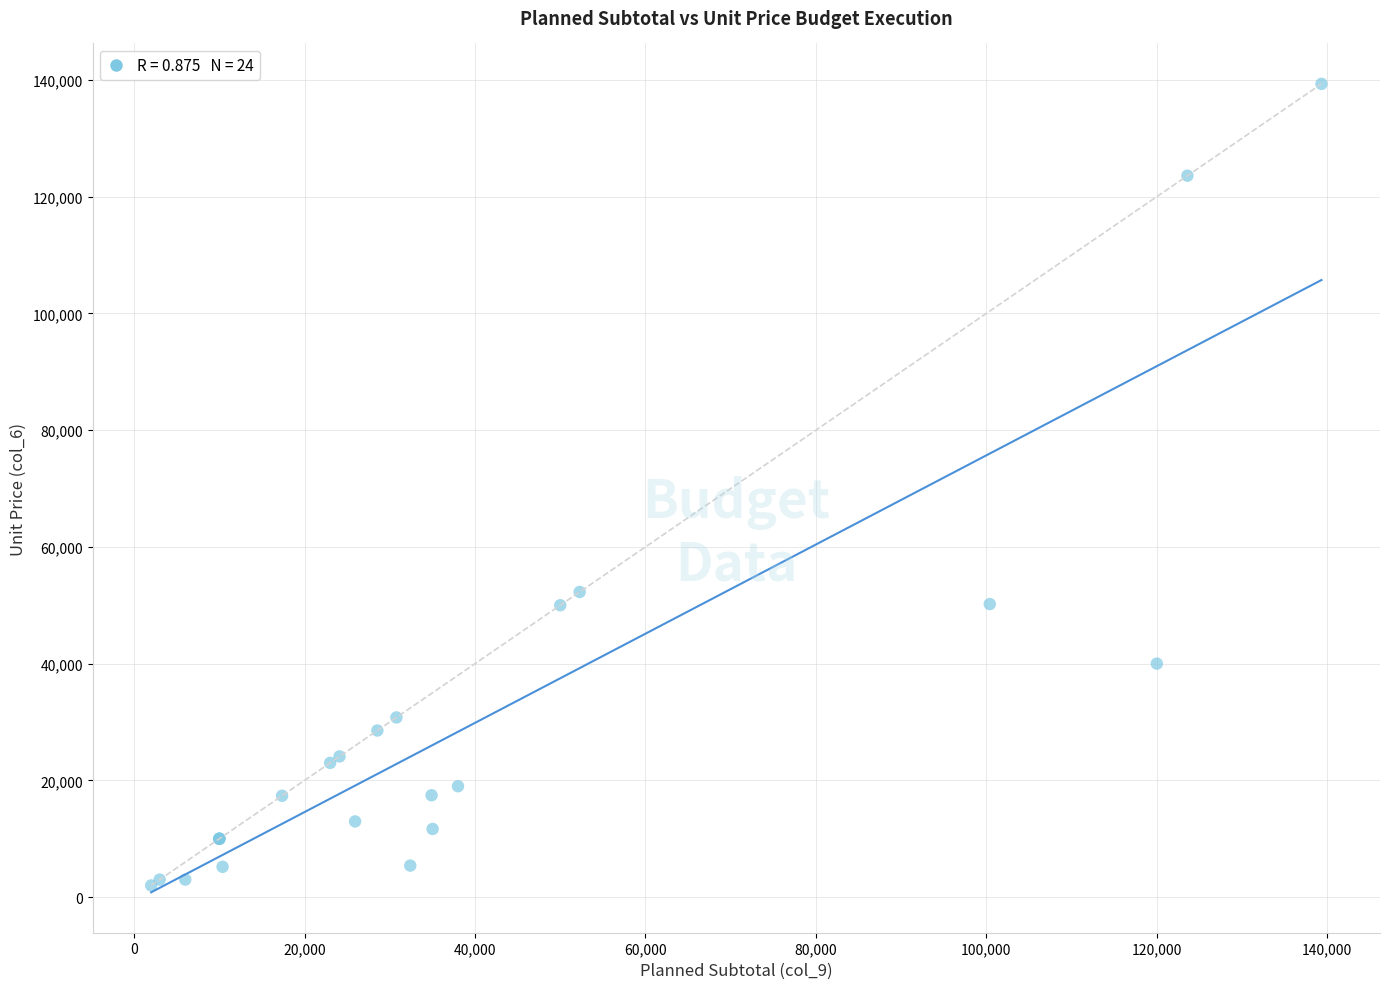

What Y value in the scatter plot is closest to 70660?

52275